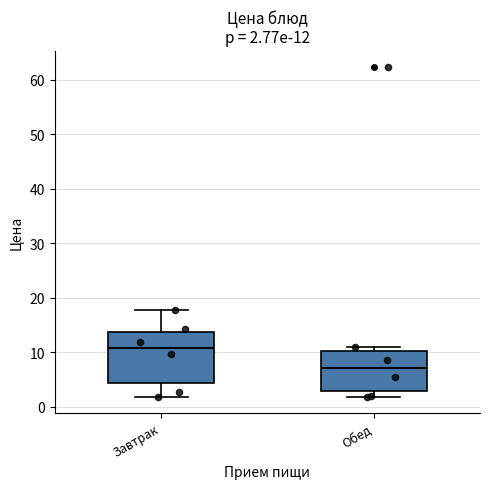

Which box's median line is the highest?

Завтрак